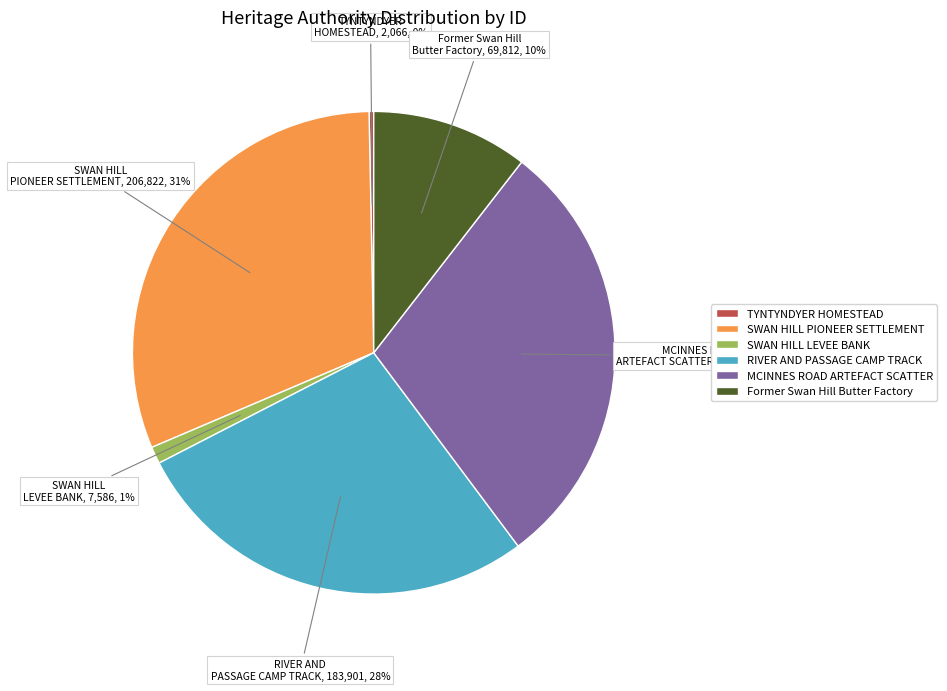

Does any single category account for the majority?

No